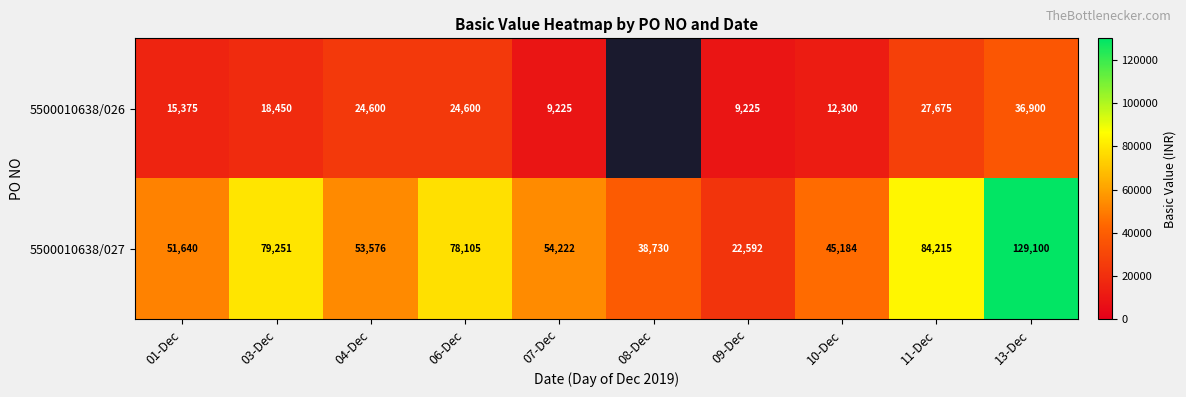

Which has a higher value, 04-Dec or 01-Dec?

04-Dec